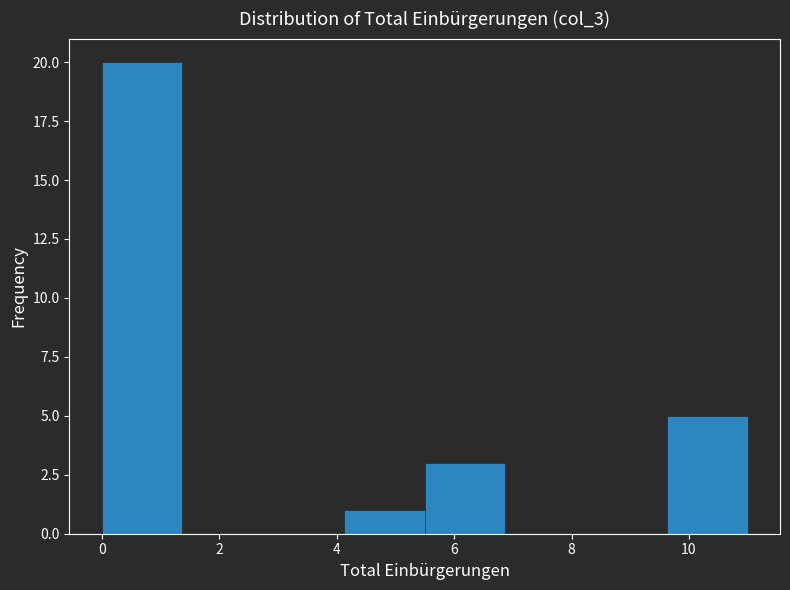

Which range on the x-axis has the tallest bar?

0.0 to 1.4